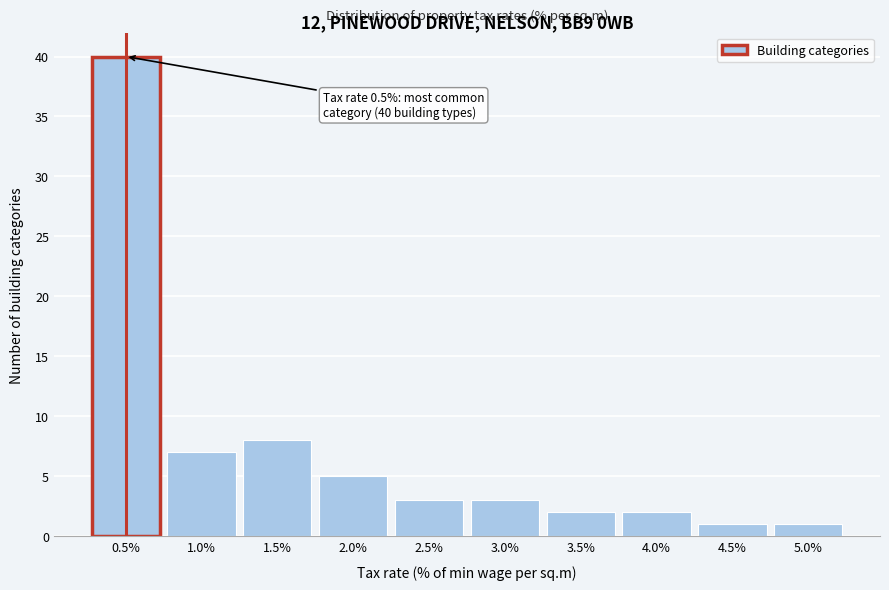

Over which range of the x-axis is the bar tallest?

0.25 to 0.75